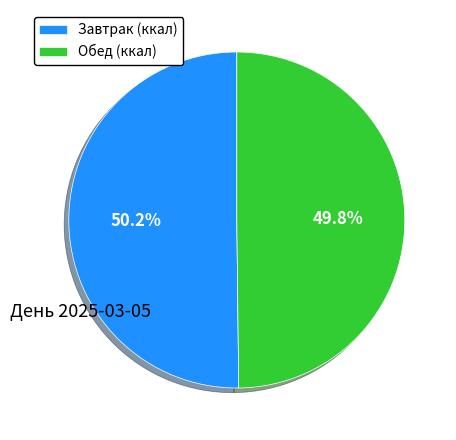

What percentage do Обед (ккал) and Завтрак (ккал) together represent?

100.0%